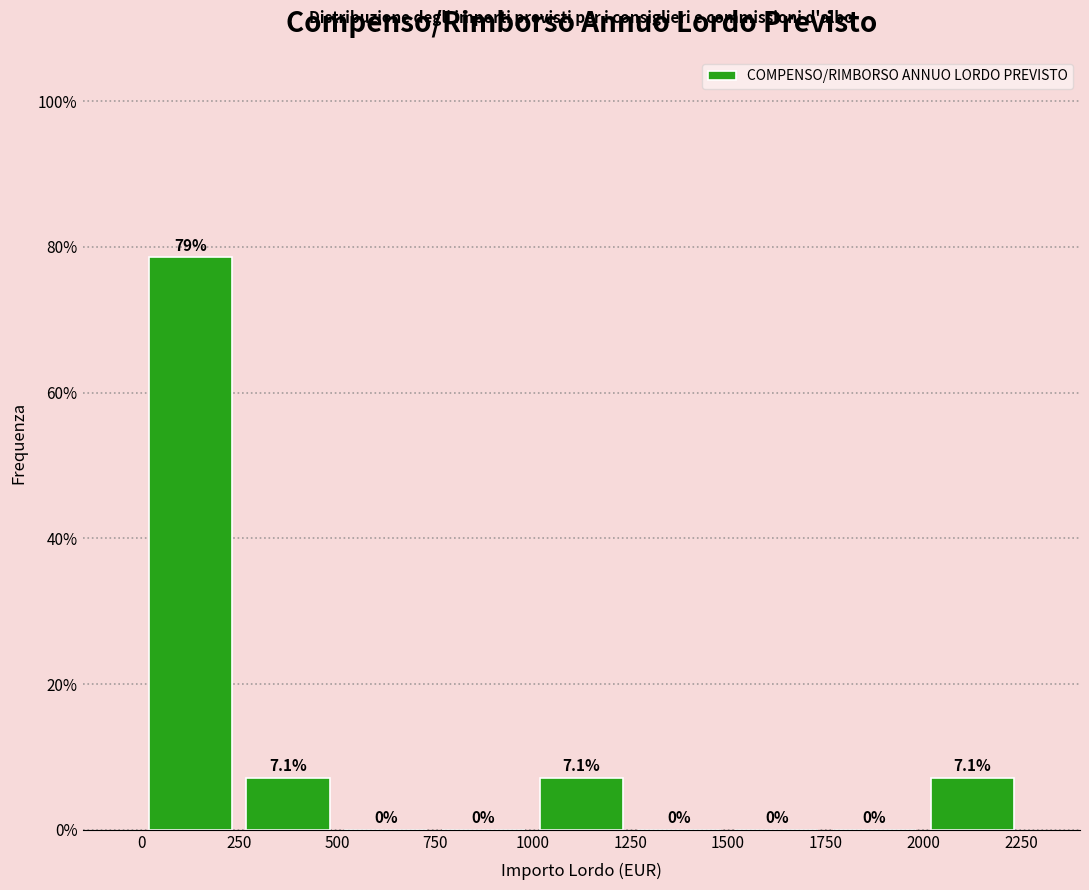

Over which range of the x-axis is the bar tallest?

0 to 250